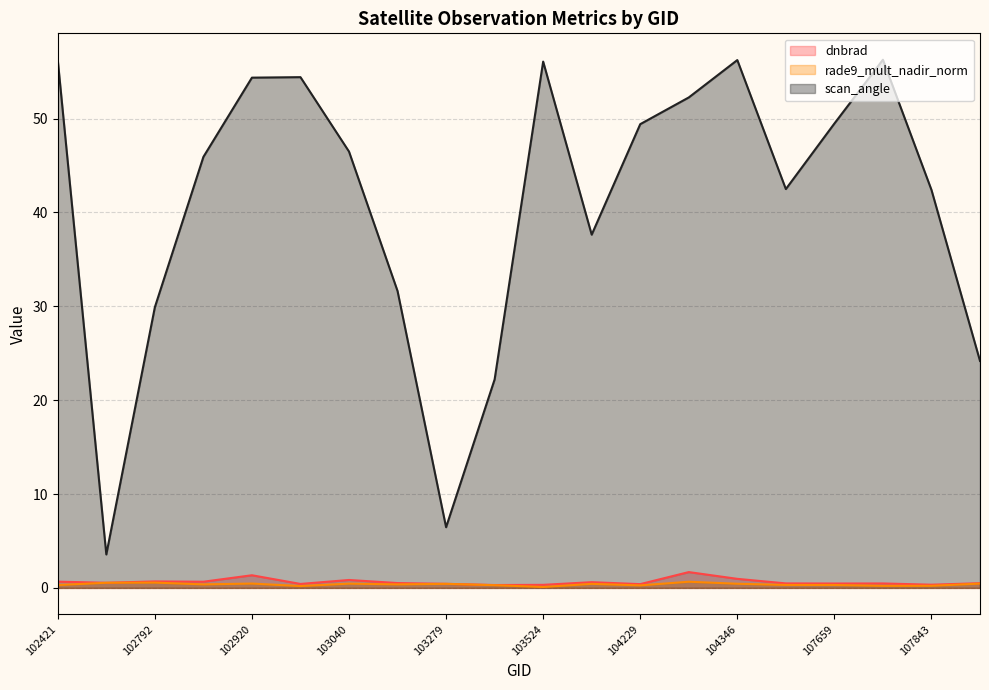

What is the approximate value of scan_angle at 104346?

56.2